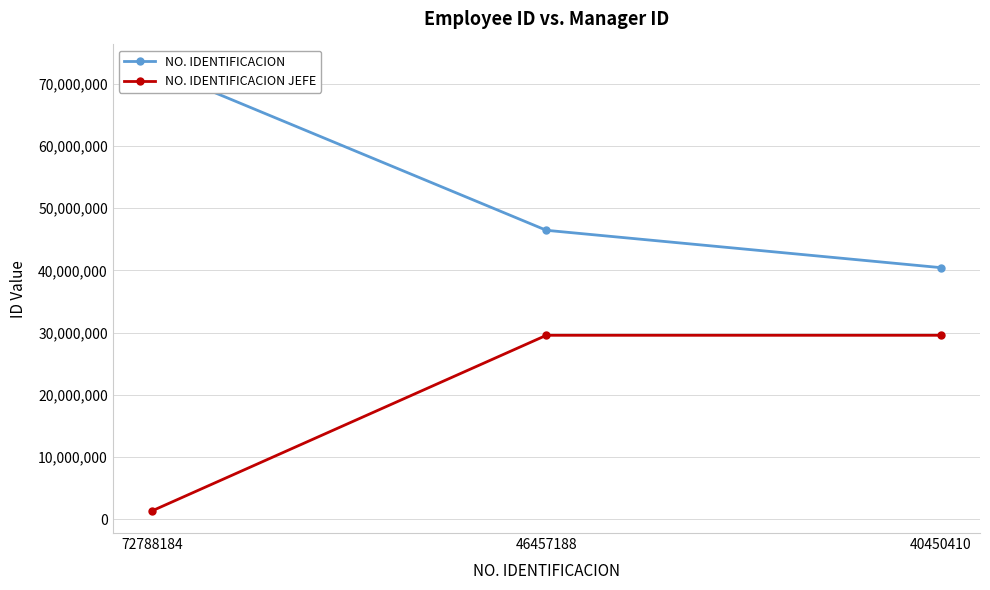

List the series in order of their peak value, lowest first.

NO. IDENTIFICACION JEFE, NO. IDENTIFICACION